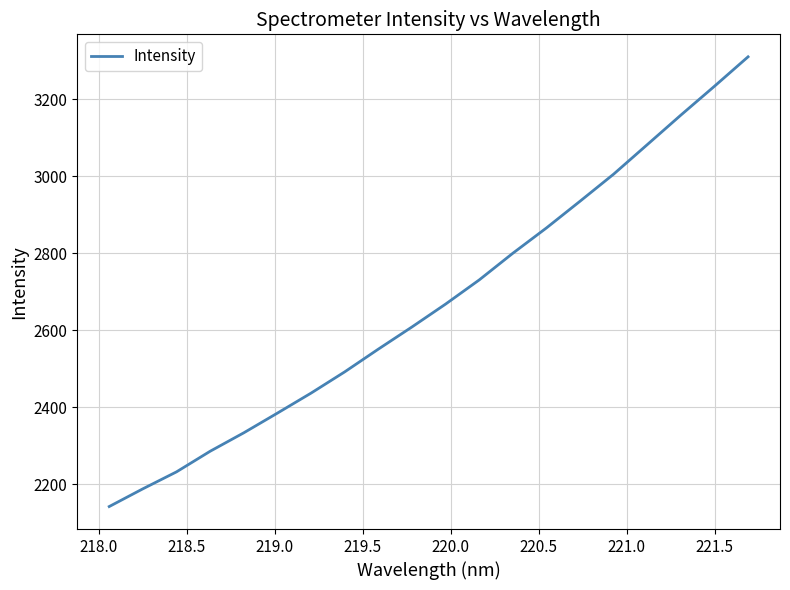

Is this an area chart (filled region under the line)?

No